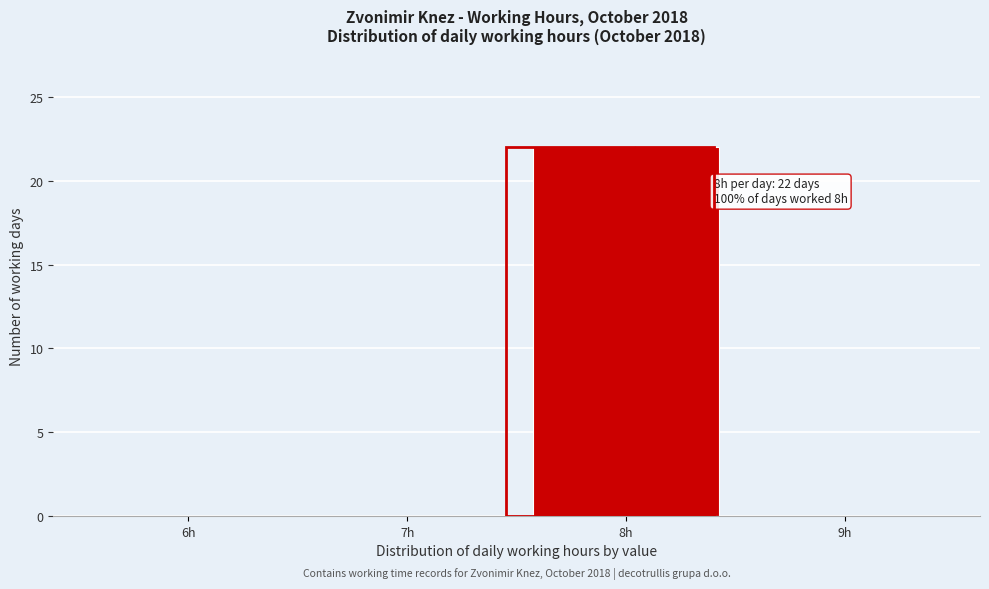

Reading left to right, list all the values displayed in this chart.

6h=0	7h=0	8h=22	9h=0